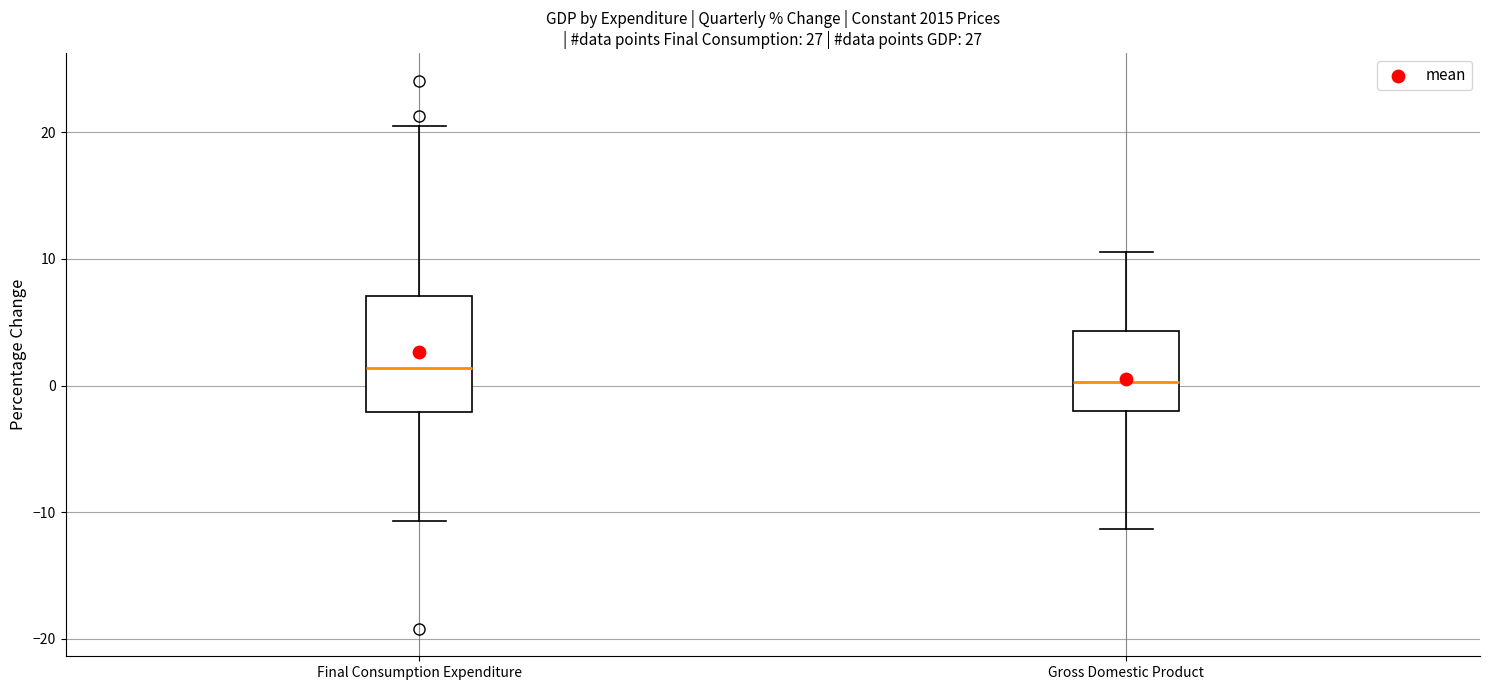

Reading left to right, read every box against the y-axis: the position of its median line, the range the box covers, and the ends of its whiskers. The values are not printed on the chart, so give them approximately, as read against the axis.

Final Consumption Expenditure: median 1, box -2 to 7, whiskers -11 to 21
Gross Domestic Product: median 0, box -2 to 4, whiskers -11 to 11